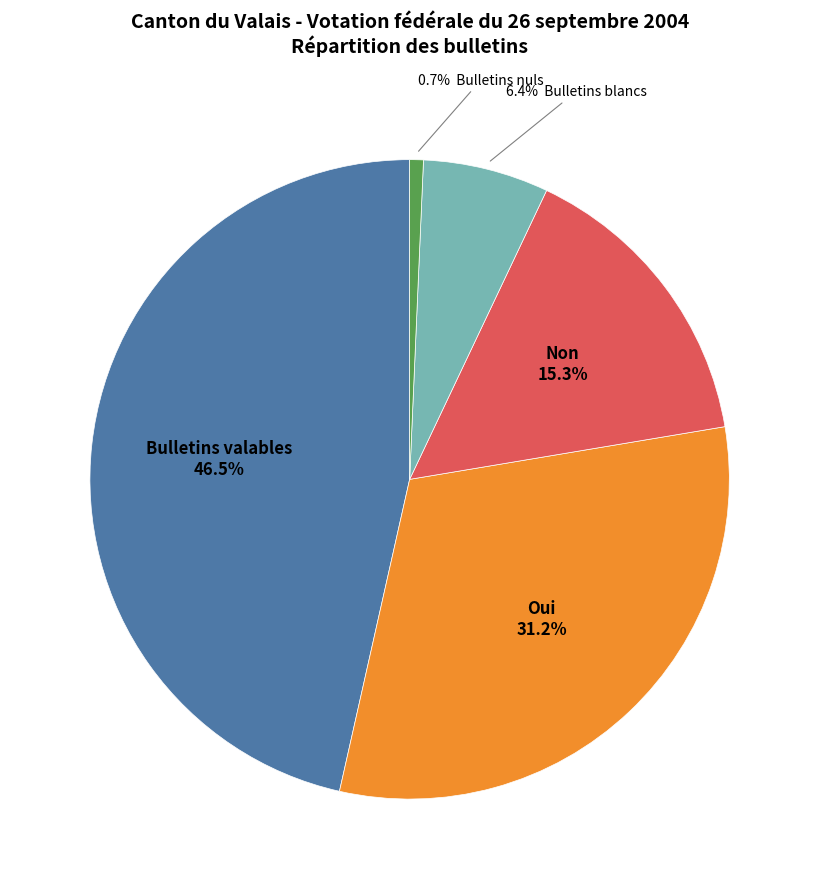

Is there a majority slice in this chart?

No